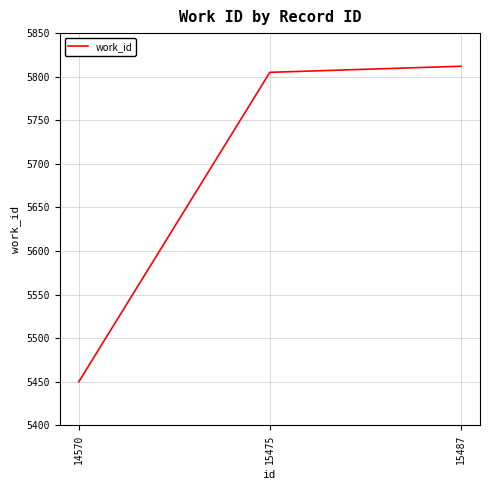

Where is the data nearest to the value 5631?

15475